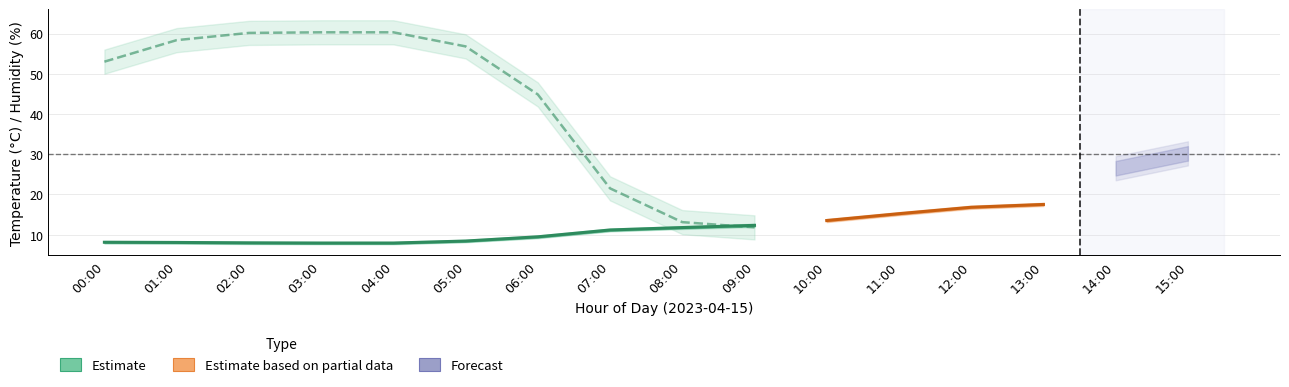

How many data points in temperature_hi are less than 12?

8